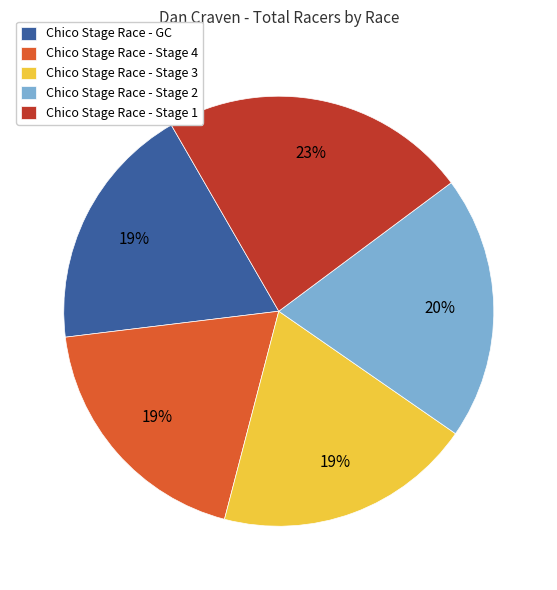

Count the number of slices in the pie.

5